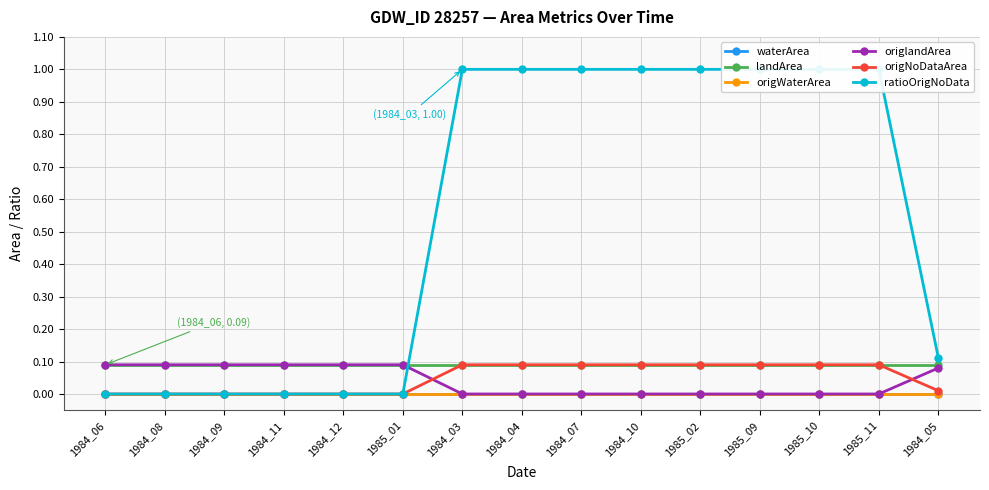

What value does the ratioOrigNoData series have at 1984_10?

1.0